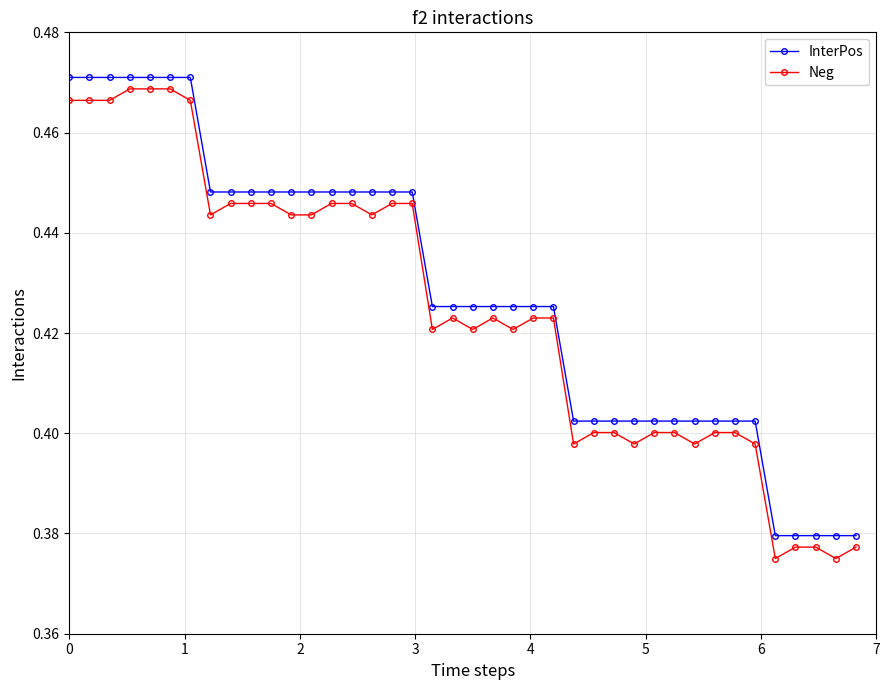

At how many categories does at least one series exceed 0?

40